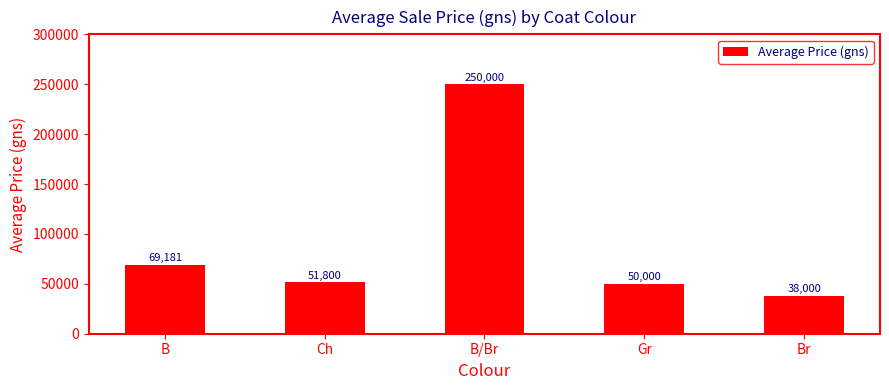

At which label does the data first exceed 51800?

B